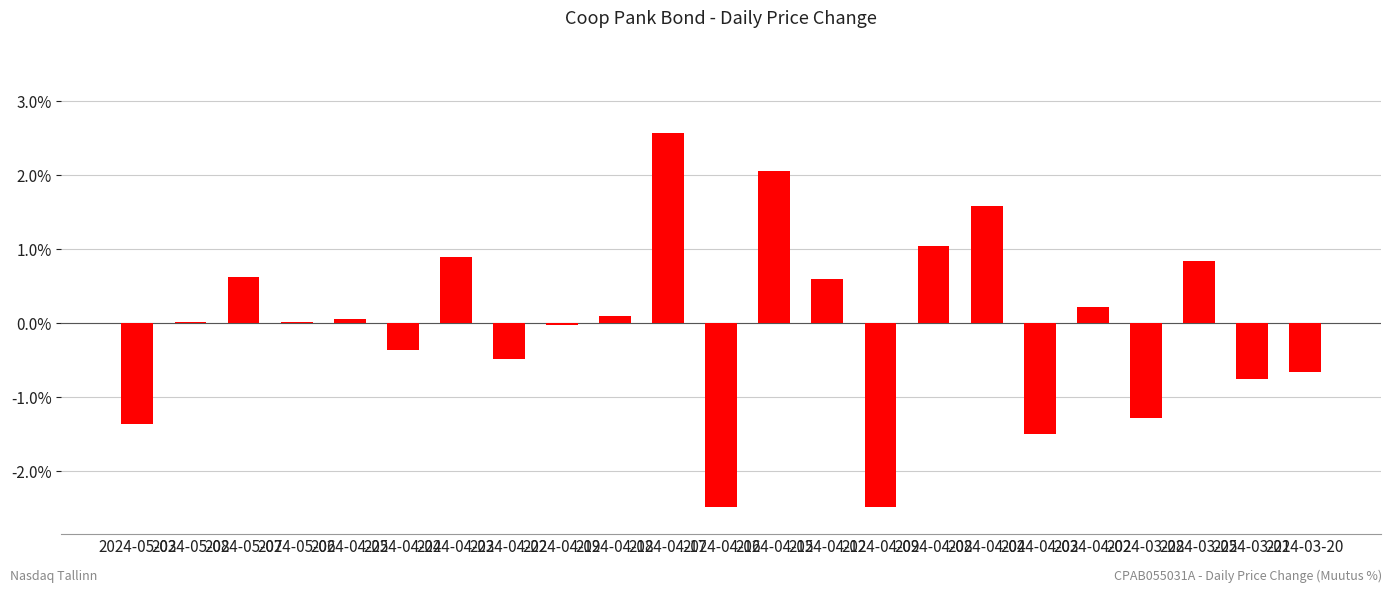

Is it true that the value at 2024-04-23 is 0.0?

False